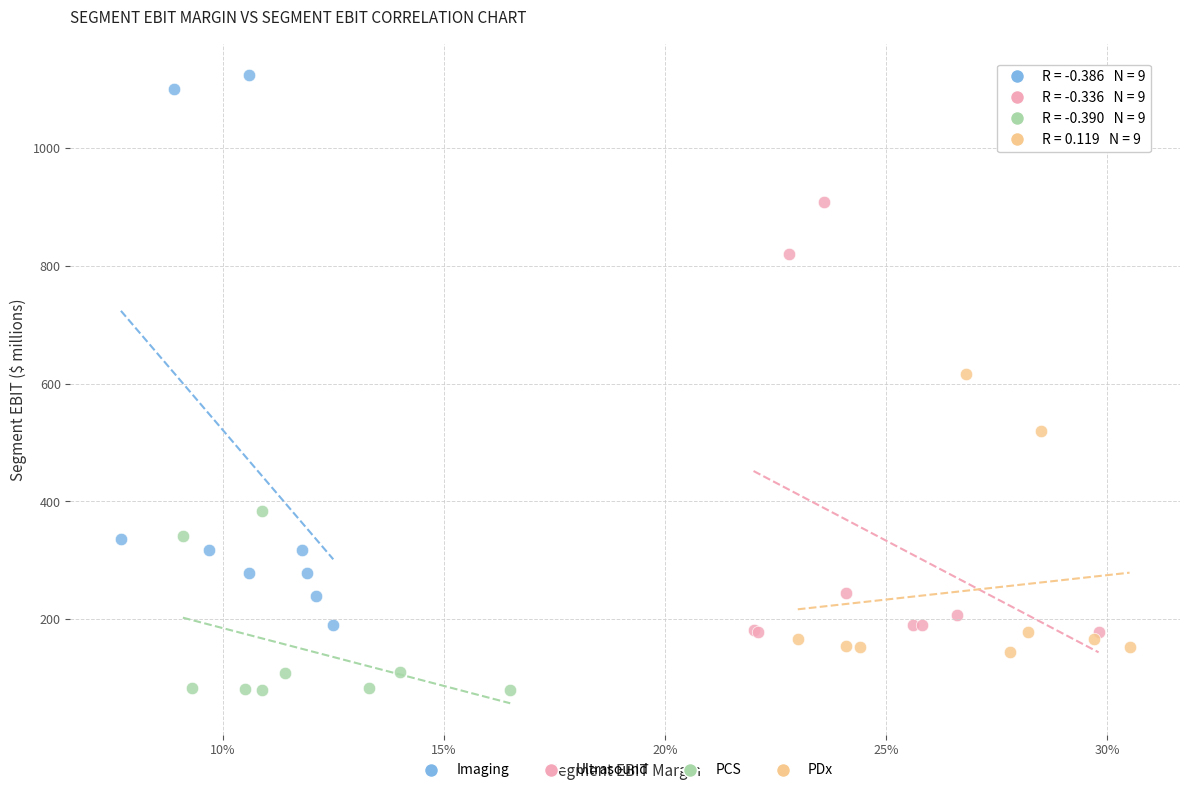

Which series has the widest spread of Y values?

Imaging